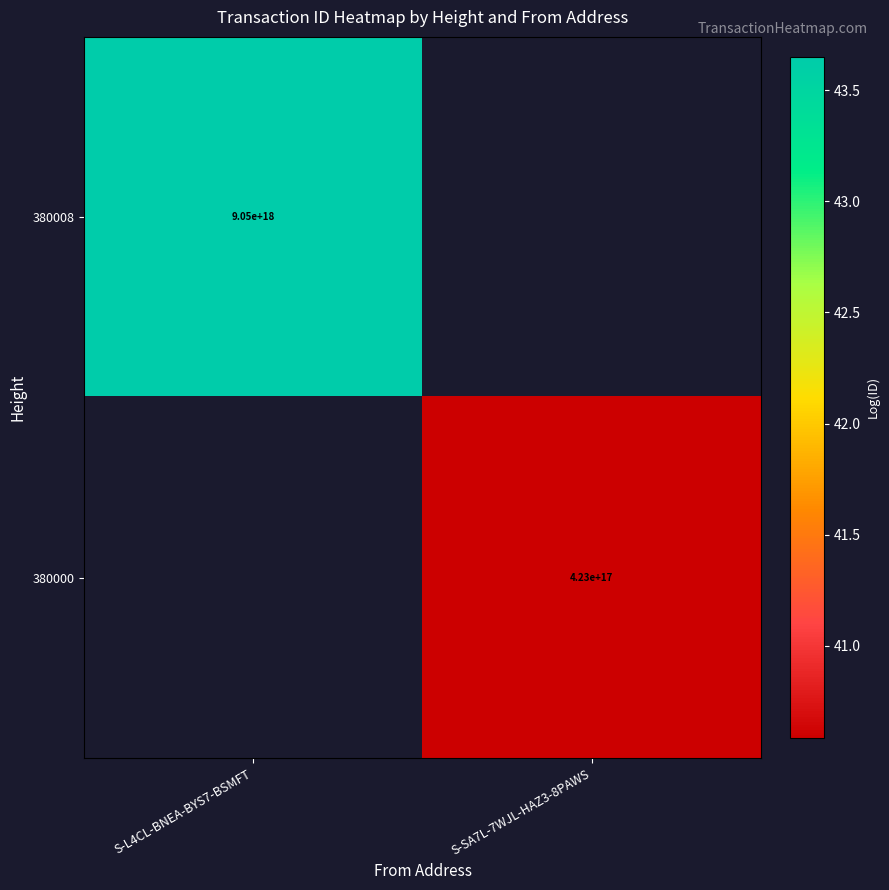

Is the value of 380000 at S-SA7L-7WJL-HAZ3-8PAWS greater than the value of 380008 at S-L4CL-BNEA-BYS7-BSMFT?

No